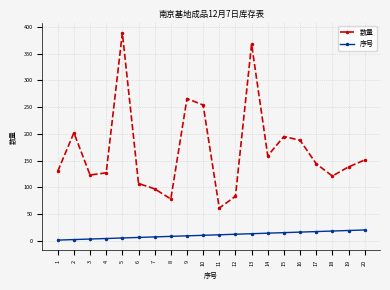

How many distinct data groups are displayed?

2